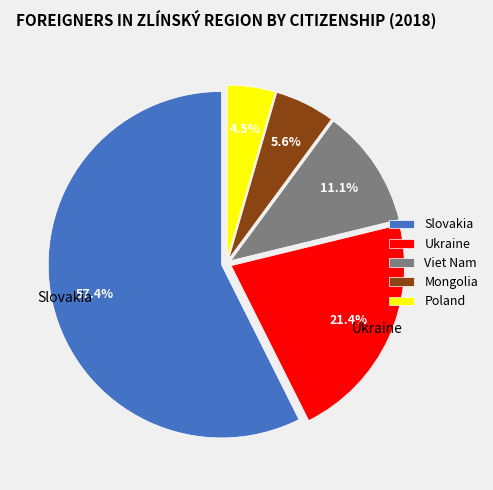

What is the smallest slice in the pie chart?

Poland